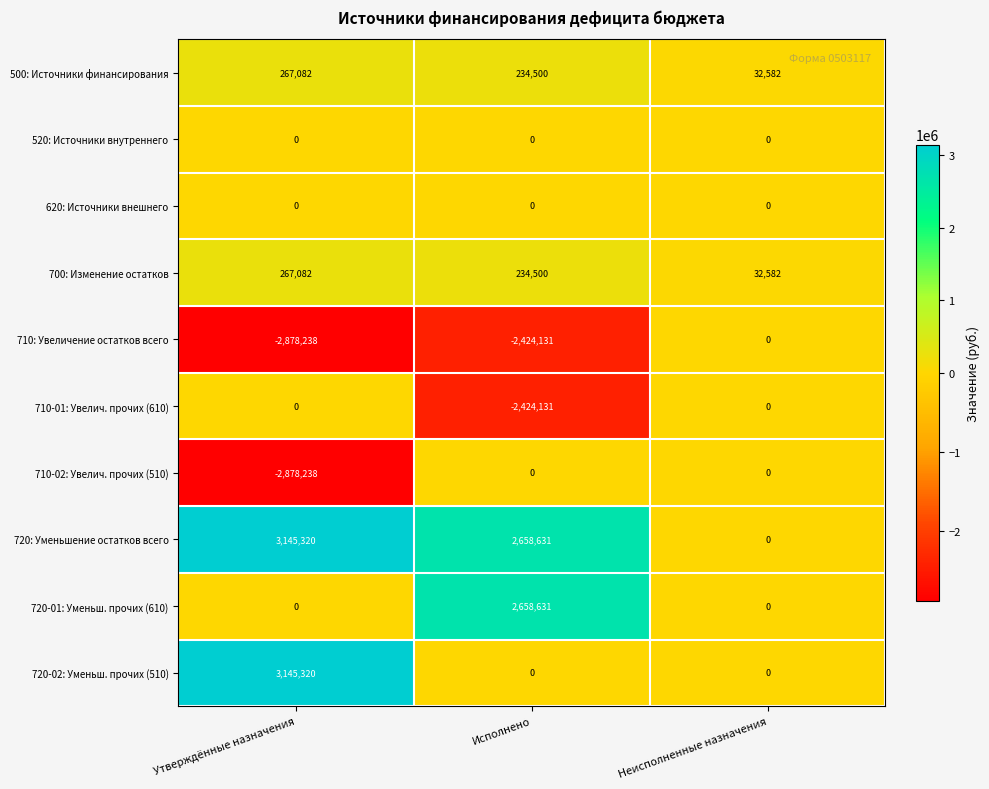

How many series are shown in this chart?

10